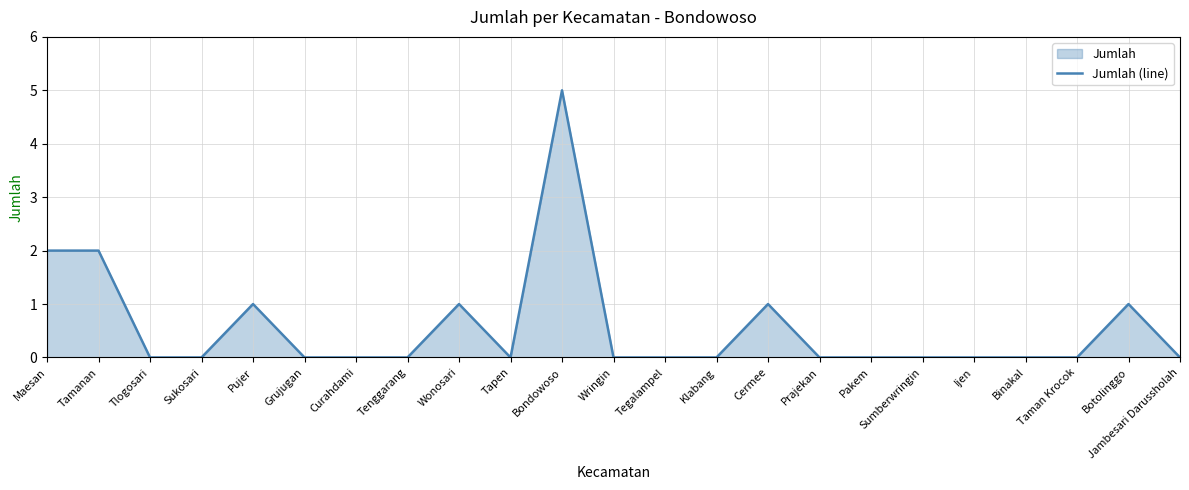

Reading left to right, transcribe all the data shown in this chart.

Maesan=2	Tamanan=2	Tlogosari=0	Sukosari=0	Pujer=1	Grujugan=0	Curahdami=0	Tenggarang=0	Wonosari=1	Tapen=0	Bondowoso=5	Wringin=0	Tegalampel=0	Klabang=0	Cermee=1	Prajekan=0	Pakem=0	Sumberwringin=0	Ijen=0	Binakal=0	Taman Krocok=0	Botolinggo=1	Jambesari Darussholah=0